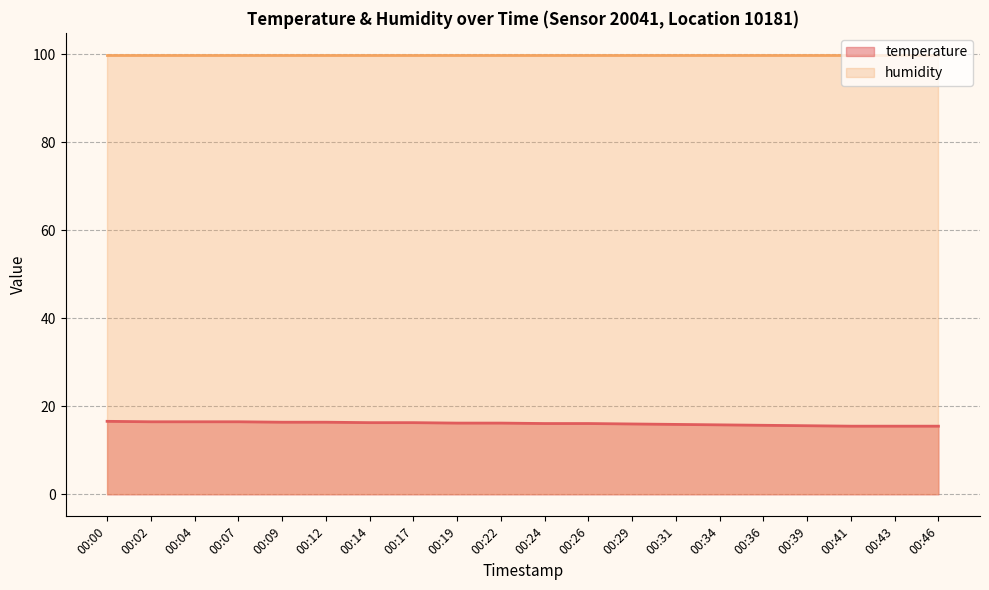

Is it true that the value at 00:24 is 28.6?

False